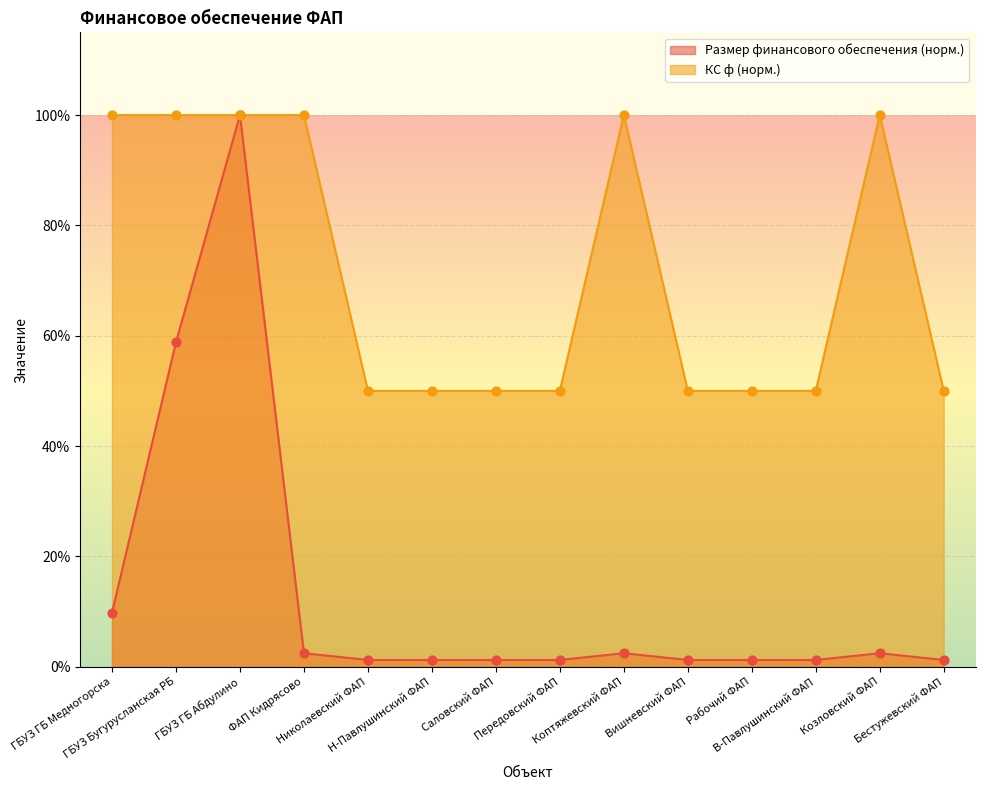

Which series has the largest Y range (max minus min)?

Размер финансового обеспечения